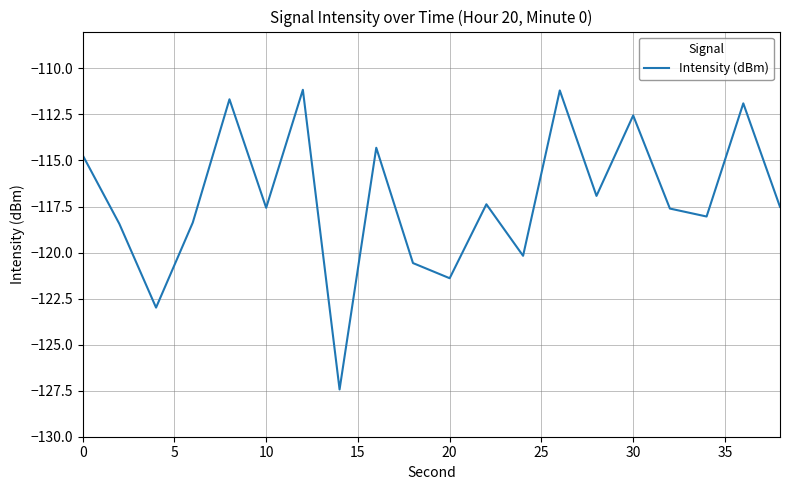

What is the difference between the maximum and second lowest values?

11.8